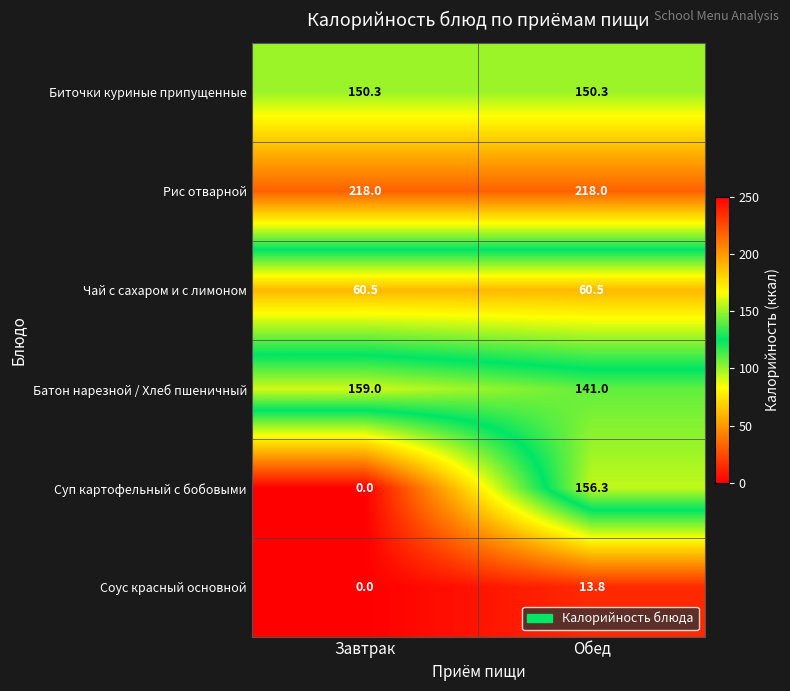

What is the minimum value for Батон нарезной / Хлеб пшеничный?

141.0